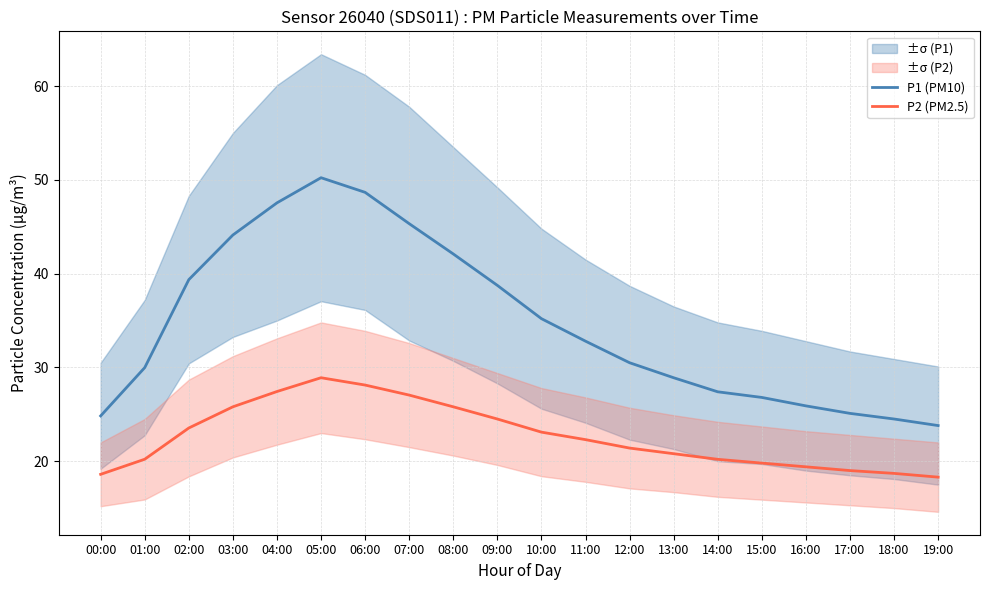

What are all the series names shown in the legend?

P1 (PM10), P2 (PM2.5)